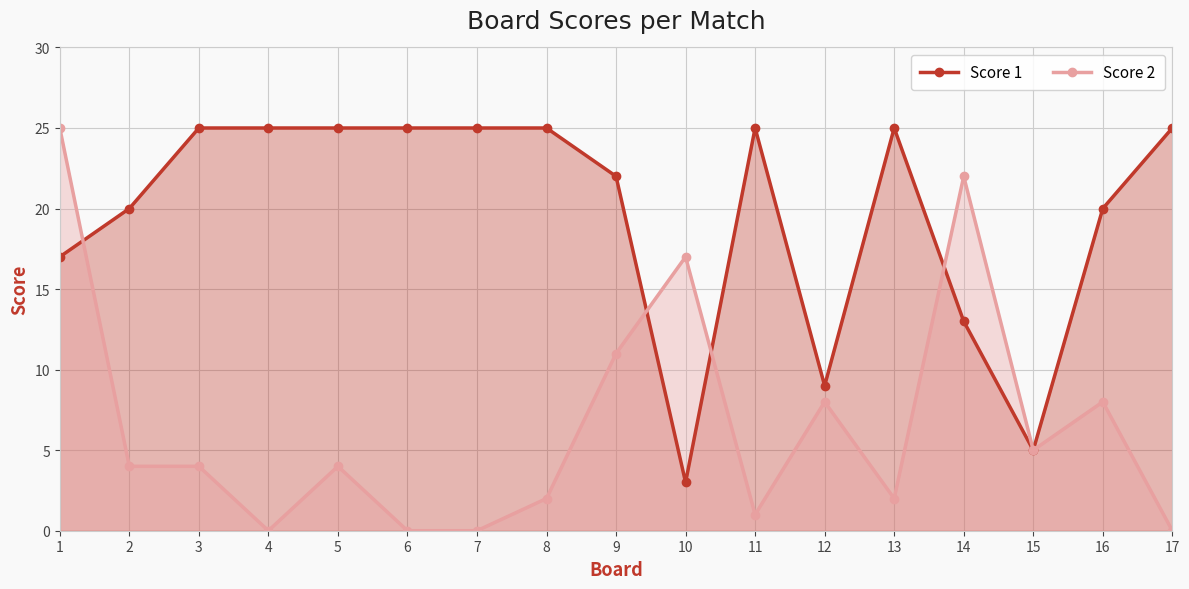

What is the total value across all series at 5?

29